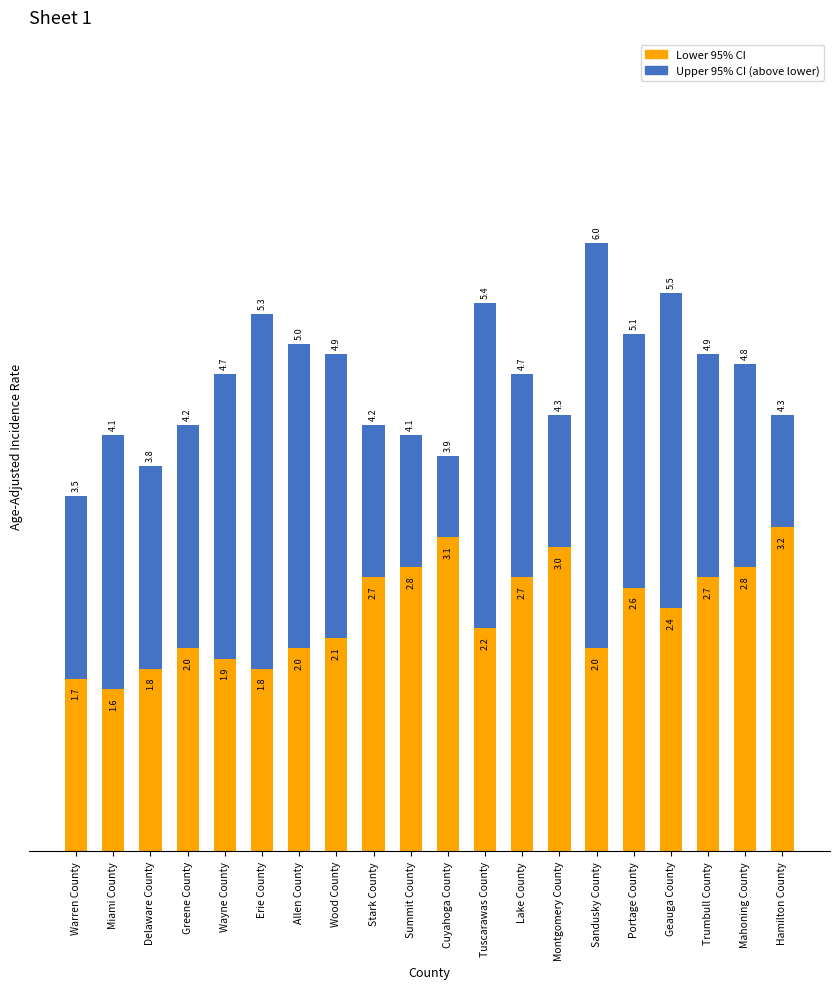

What is the total value across all series at Wood County?

4.9